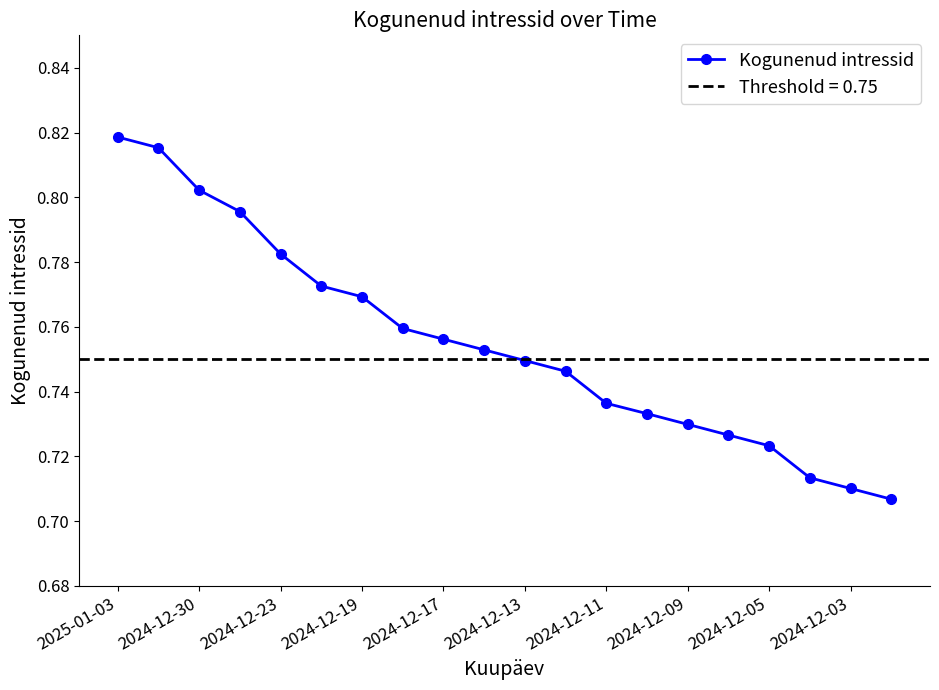

What is the value of the 15th point from the left?

0.7